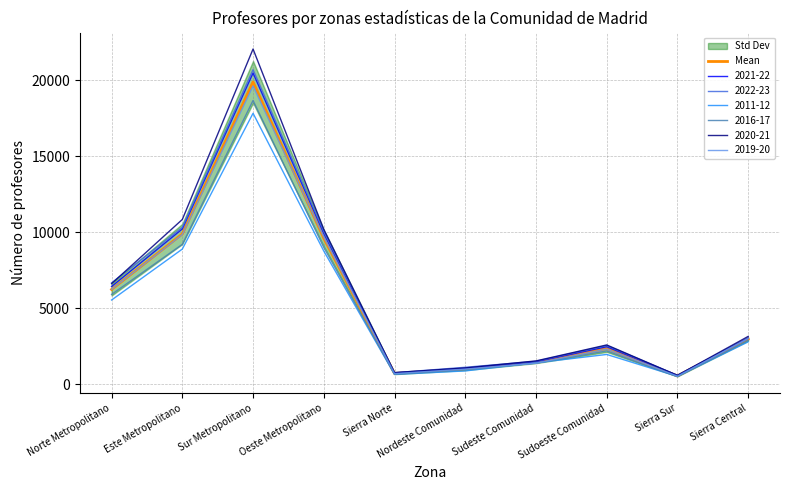

Is it true that the value at Nordeste Comunidad is 997.0?

True